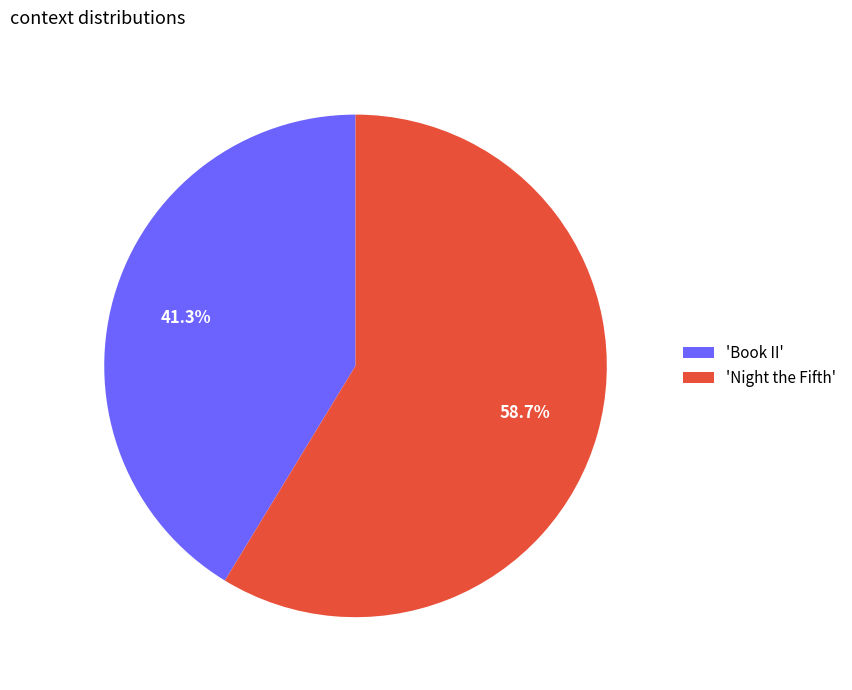

To the nearest percent, what is the difference between the largest and smallest slice percentages?

17%